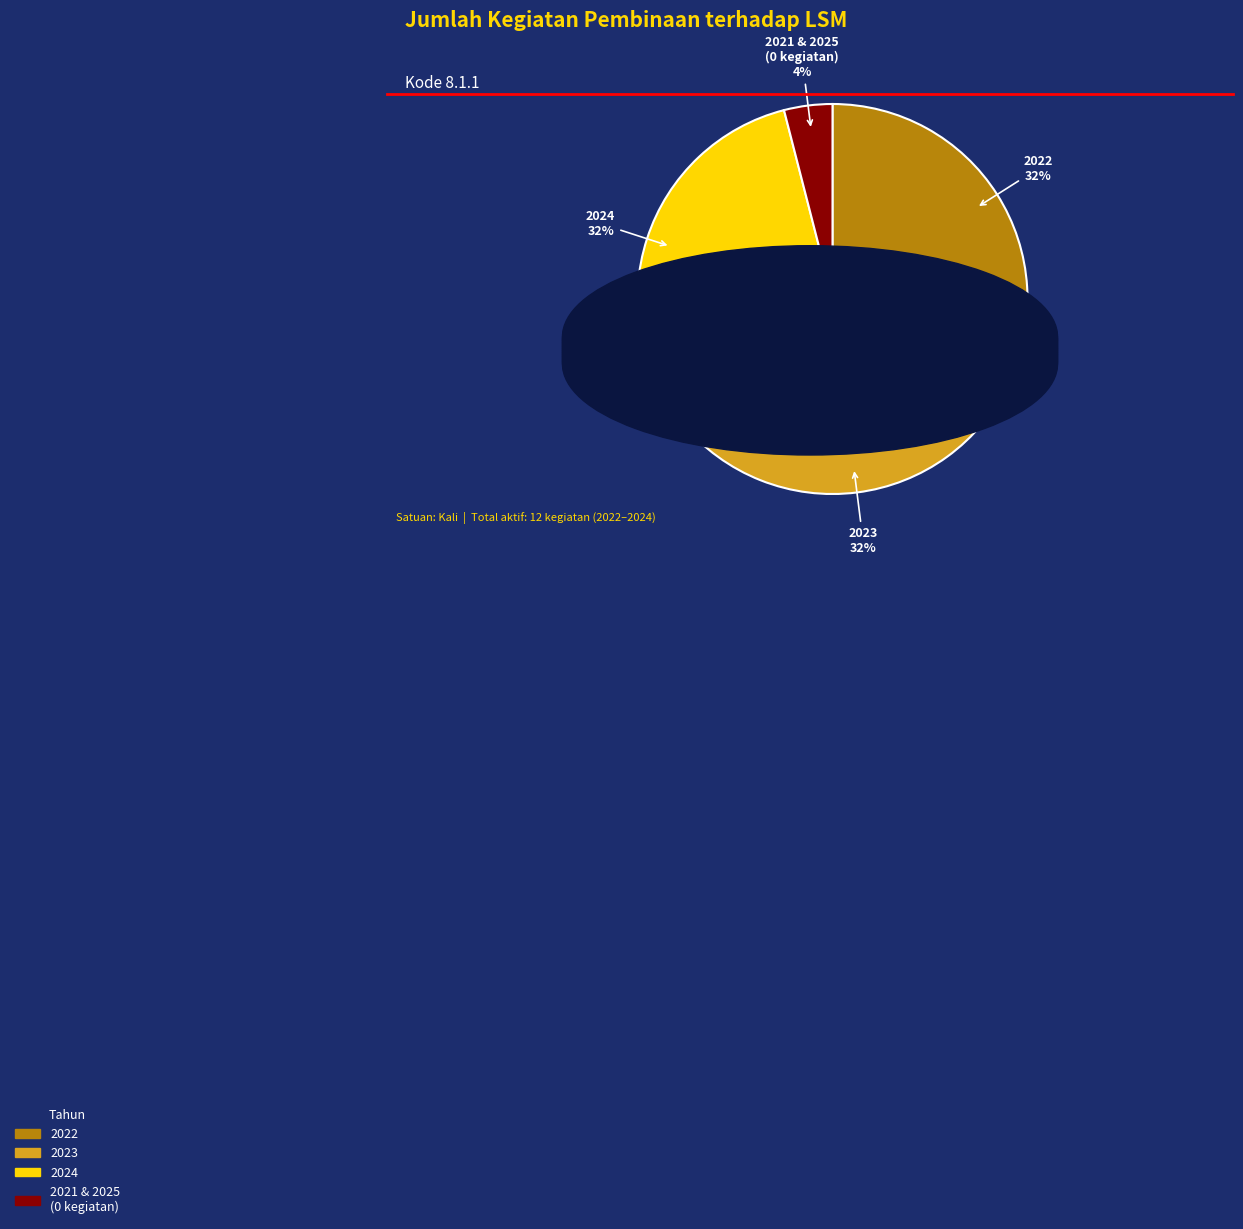

Which category has the smallest portion of the pie?

2021 & 2025 (0 kegiatan)